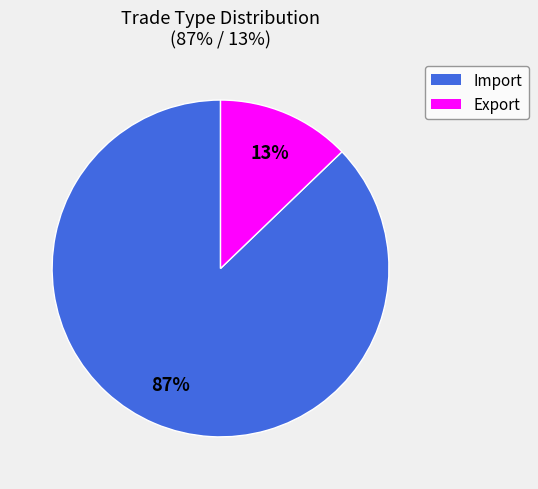

What is the smallest slice in the pie chart?

Export